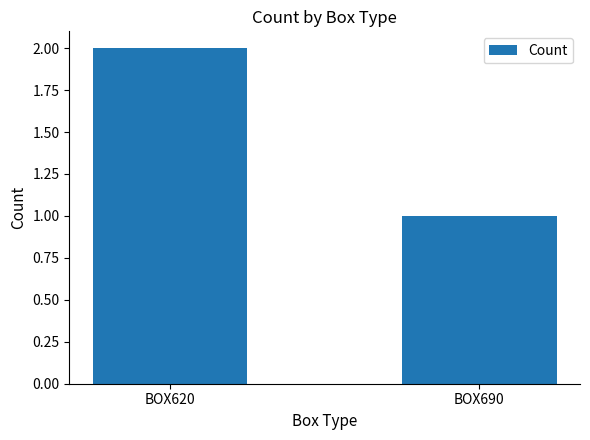

What is the change in value from BOX620 to BOX690?

-1